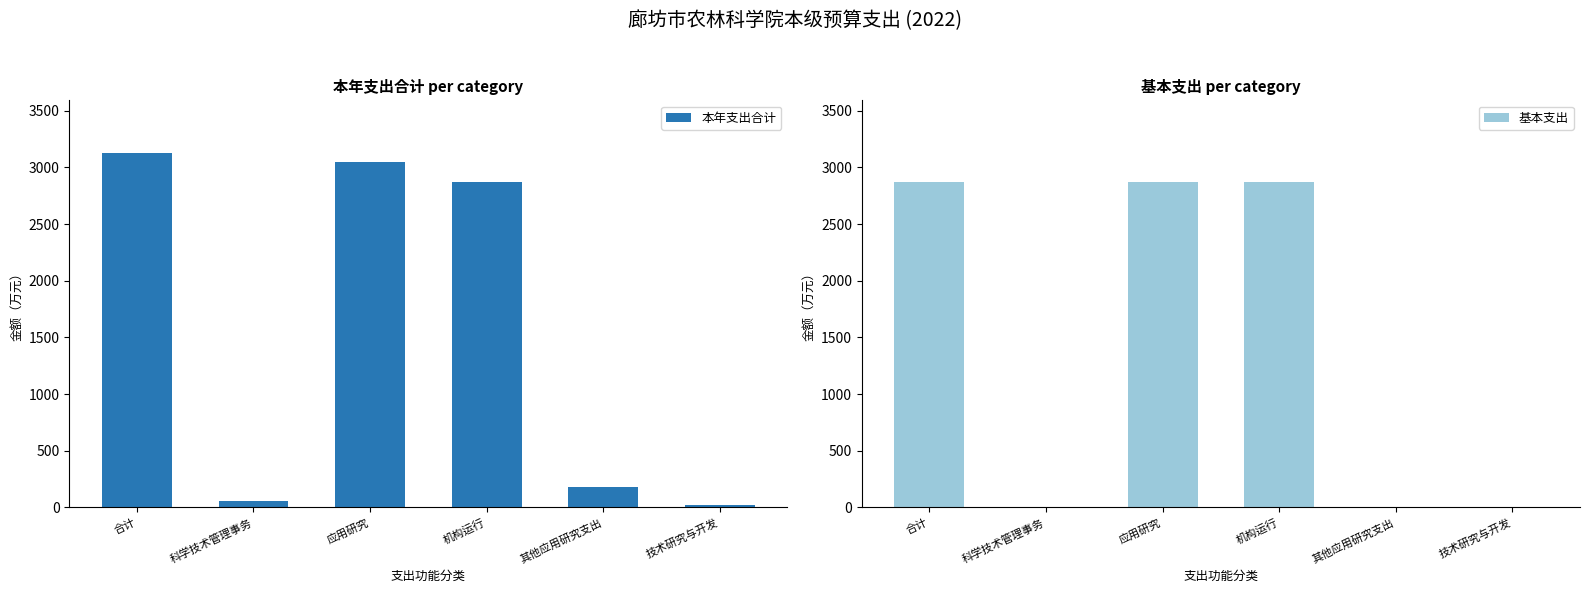

Rank the series at 应用研究 from lowest to highest value.

基本支出, 本年支出合计